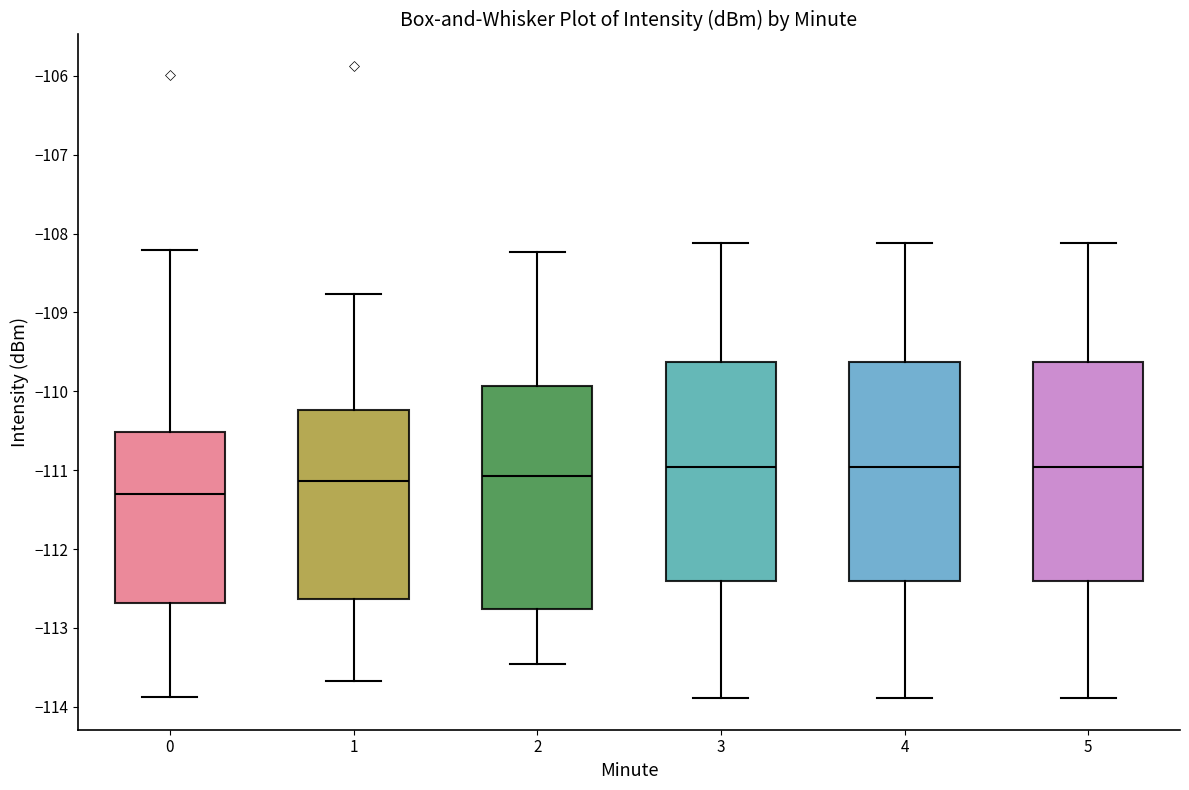

Where does the lower whisker of the box at x = 3 end on the y-axis? The values are not printed on the chart, so give them approximately, as read against the axis.

-113.9